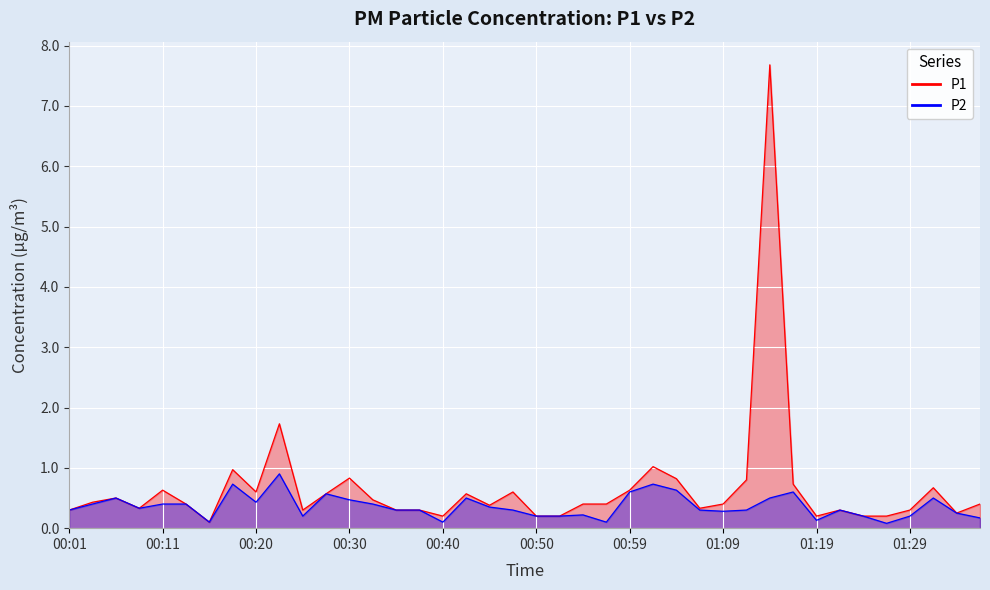

True or false: P2 and P1 intersect in this chart.

False